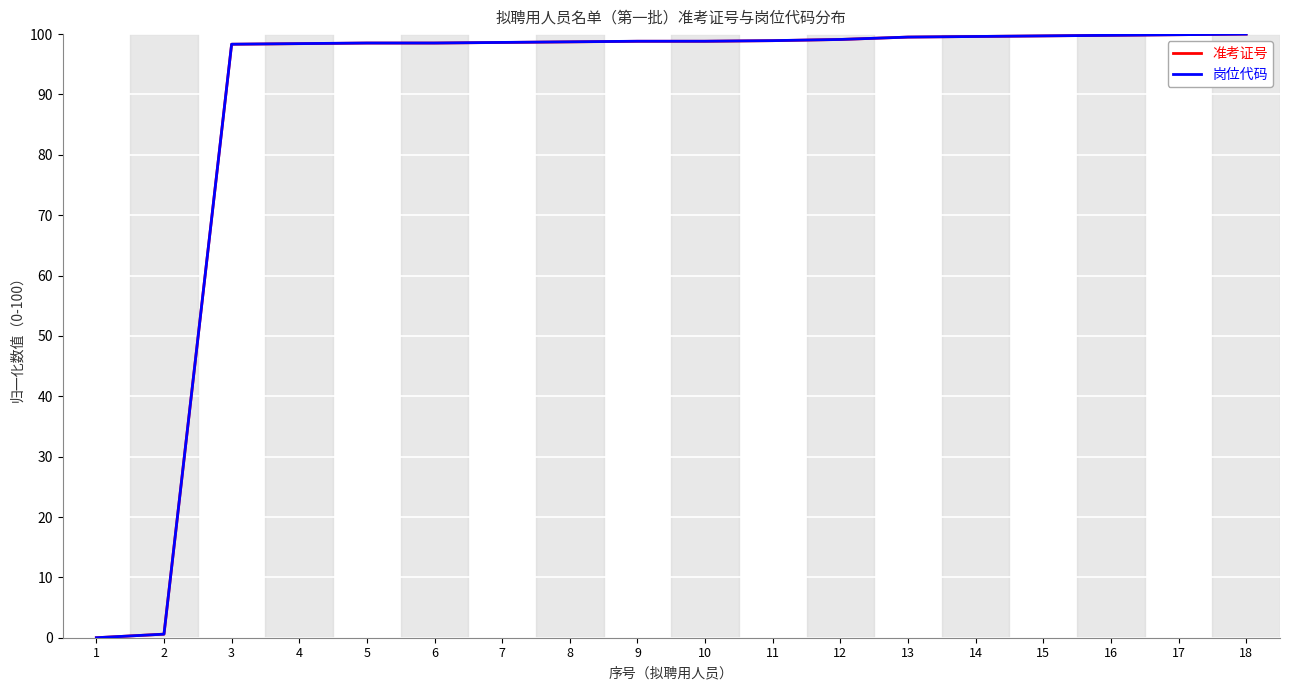

Which series changed the most between 1 and 16?

岗位代码